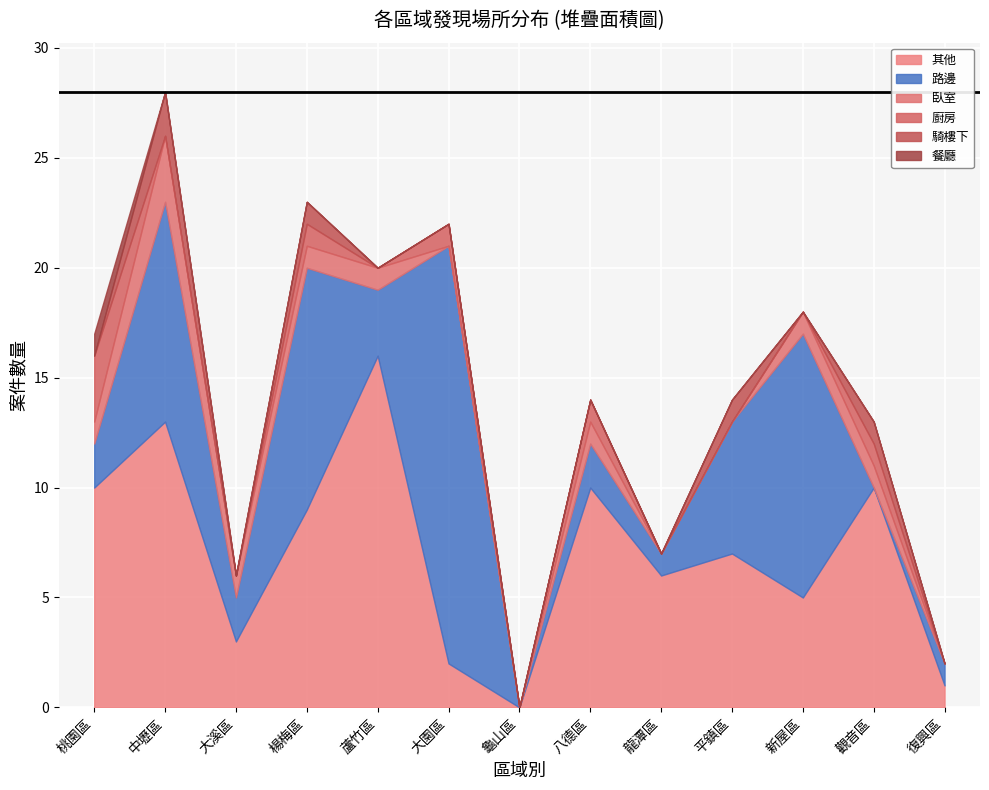

True or false: 騎樓下 has a value of 0 at 復興區.

True